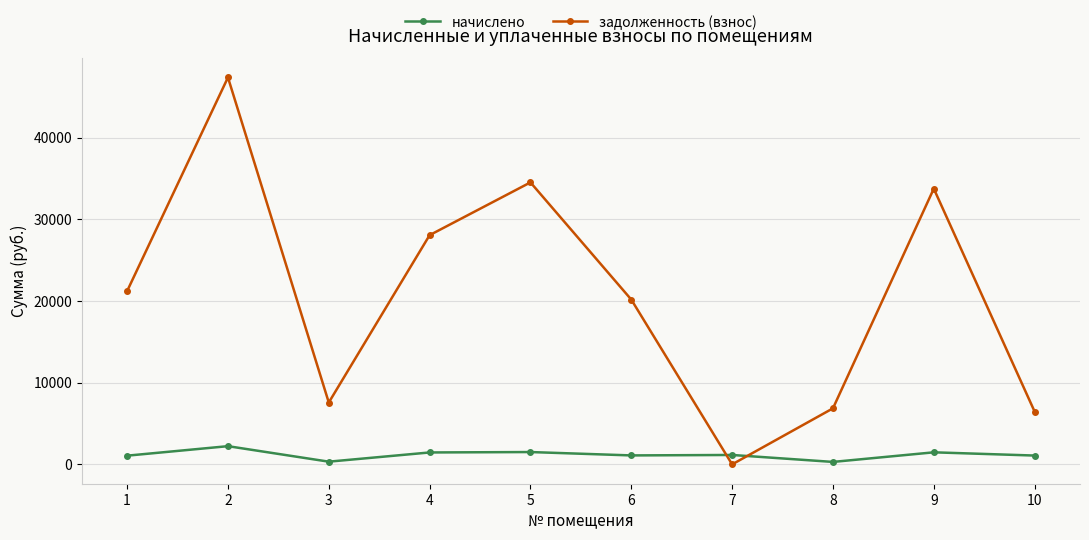

What is the difference between the second highest and second lowest values in the начислено series?

1178.4